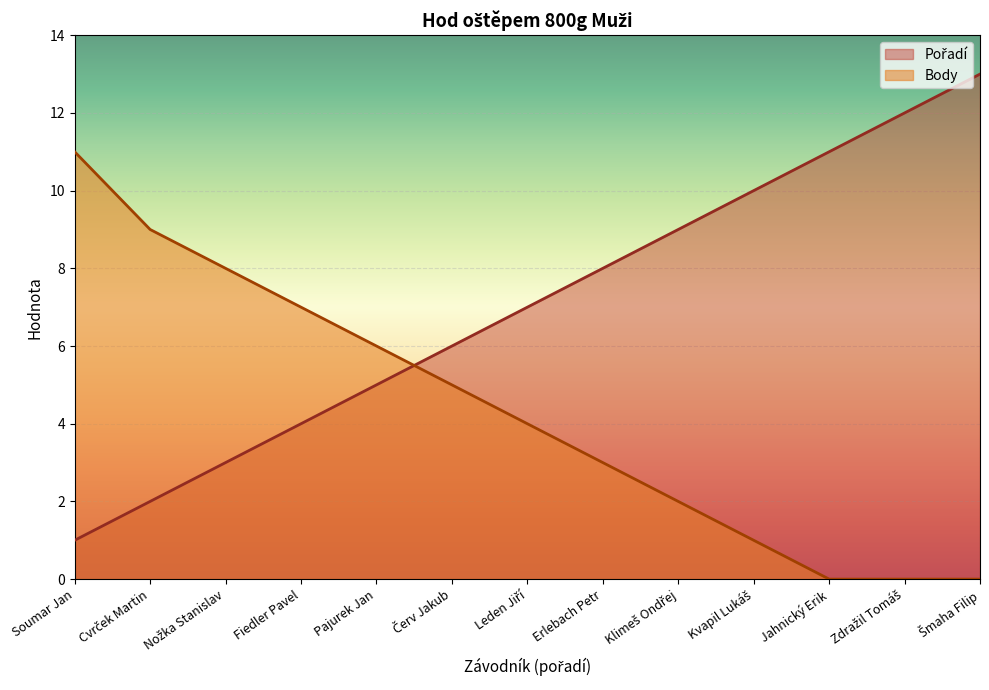

How many categories are shown in the chart?

13